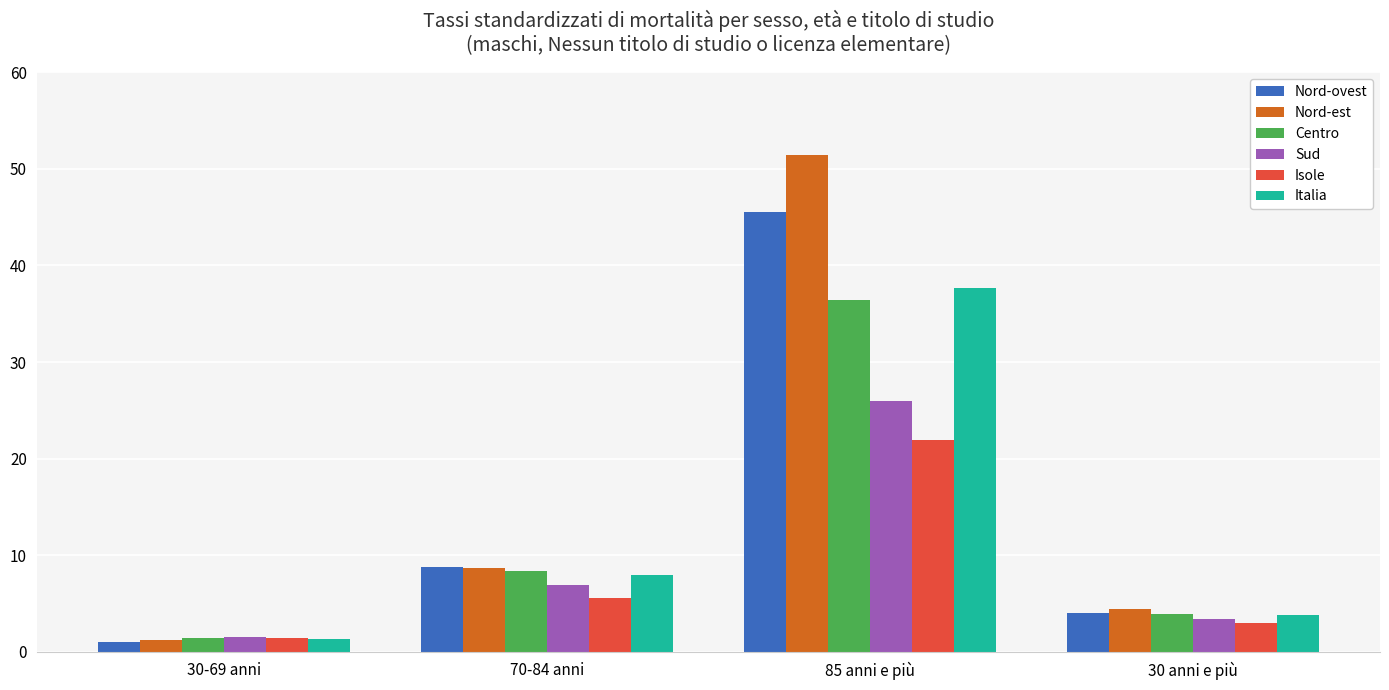

At which label does Centro first exceed 8?

70-84 anni